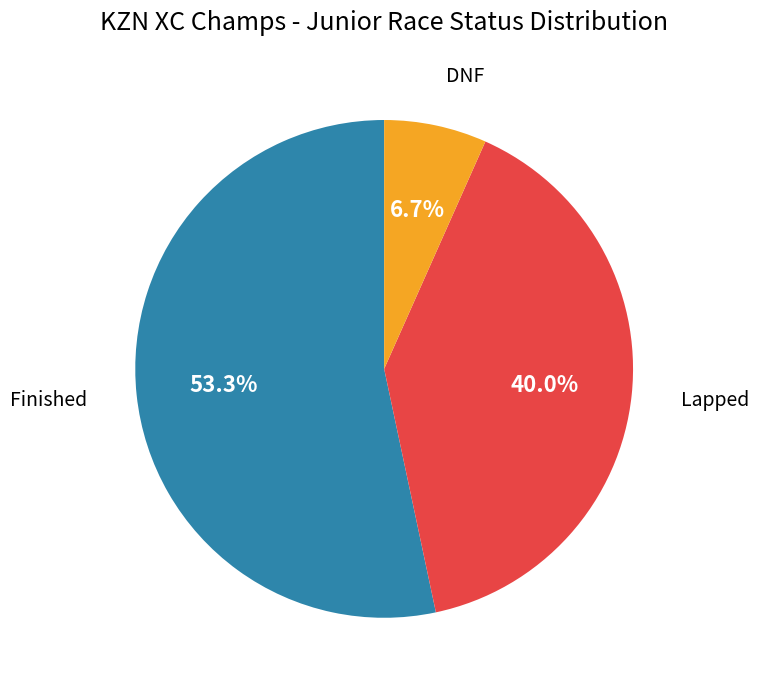

Count the number of slices in the pie.

3